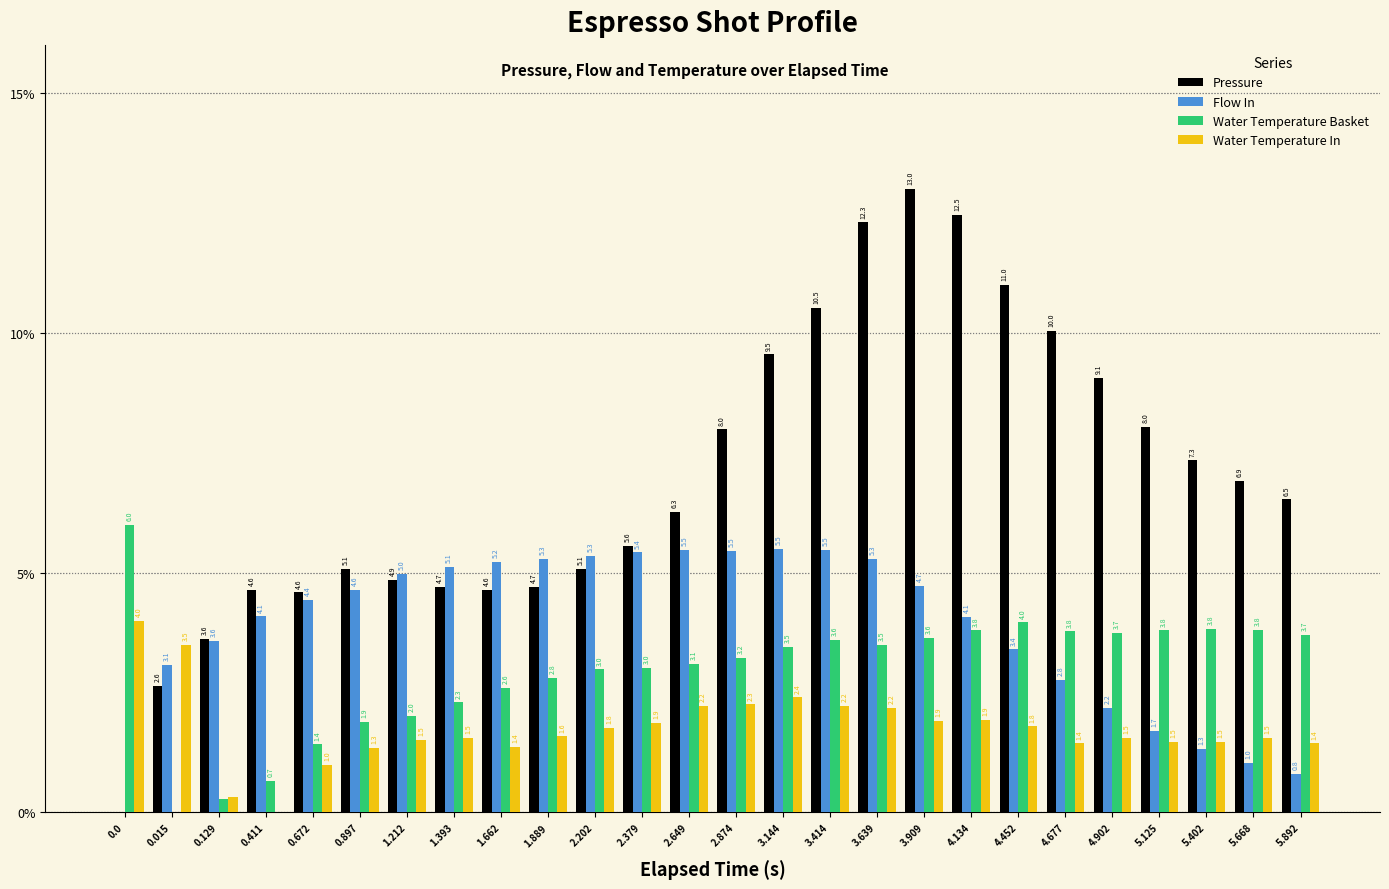

True or false: Water Temperature Basket has a value of 0.9 at 4.902.

False